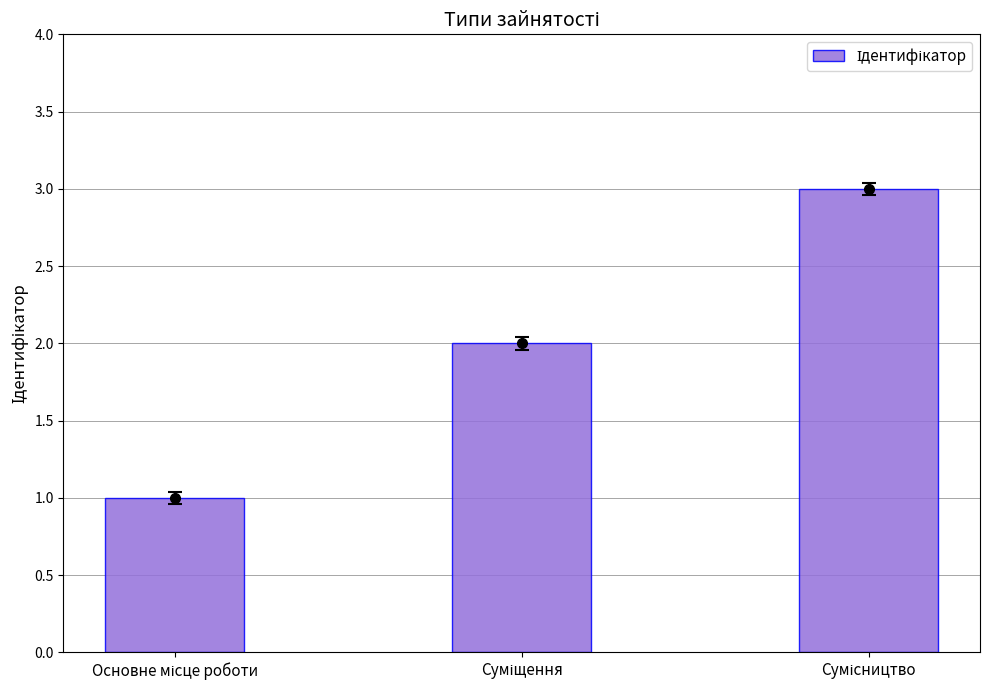

How many bars are there in total?

3